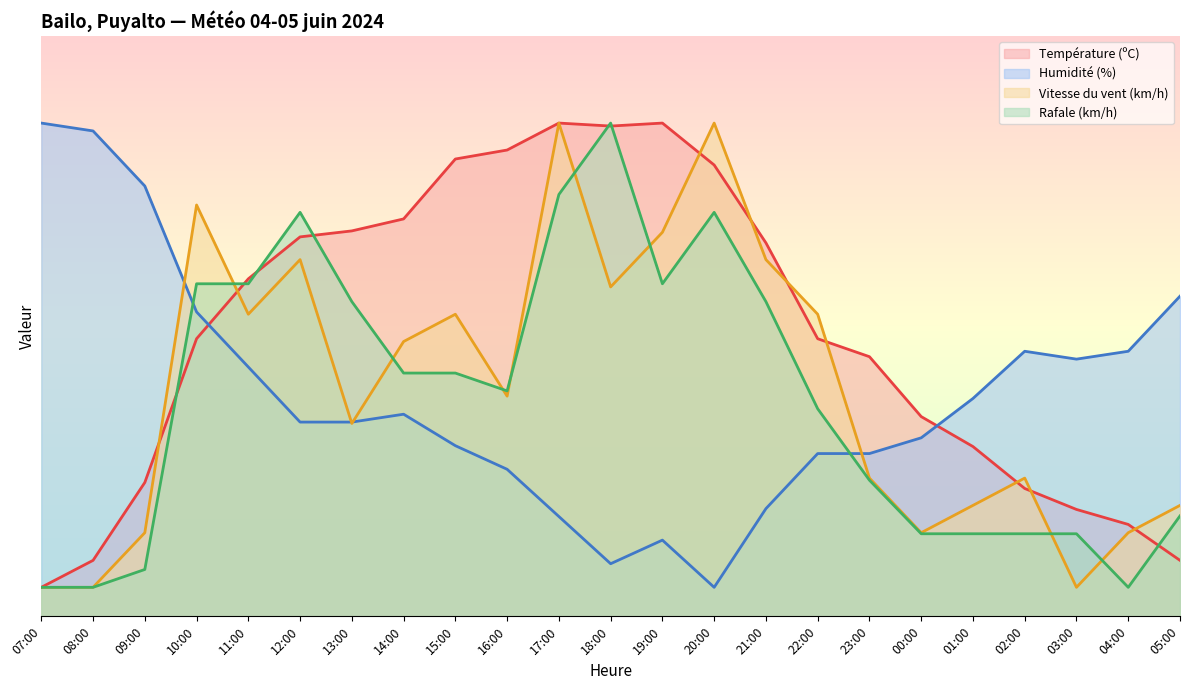

At which category is the sum across all series the highest?

17:00